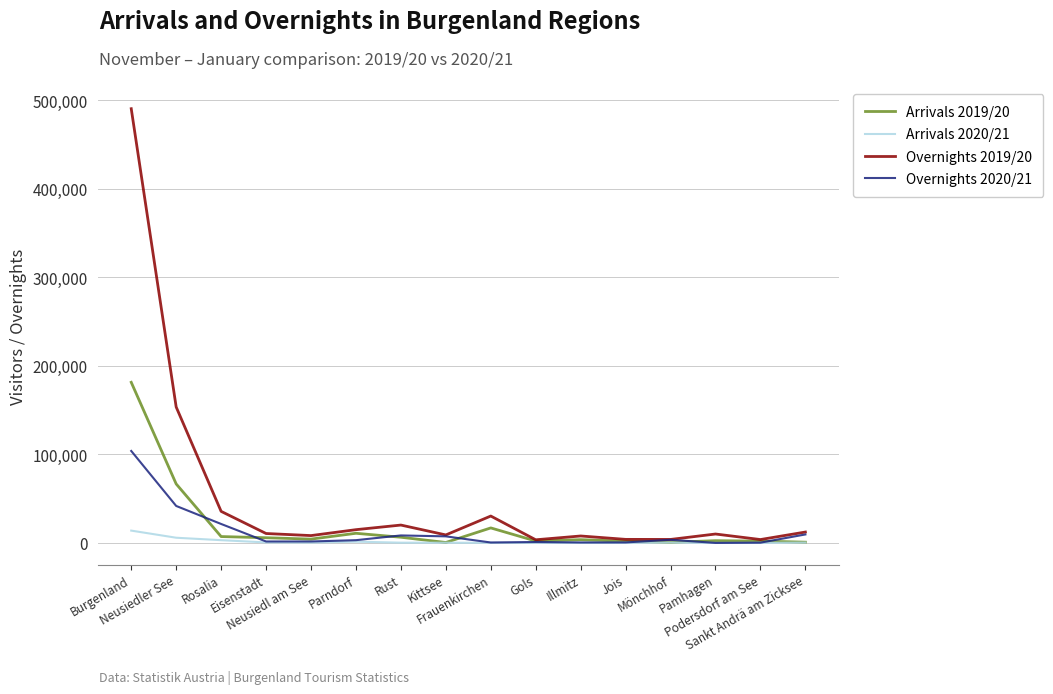

Which series has the largest total across all categories?

Overnights 2019/20